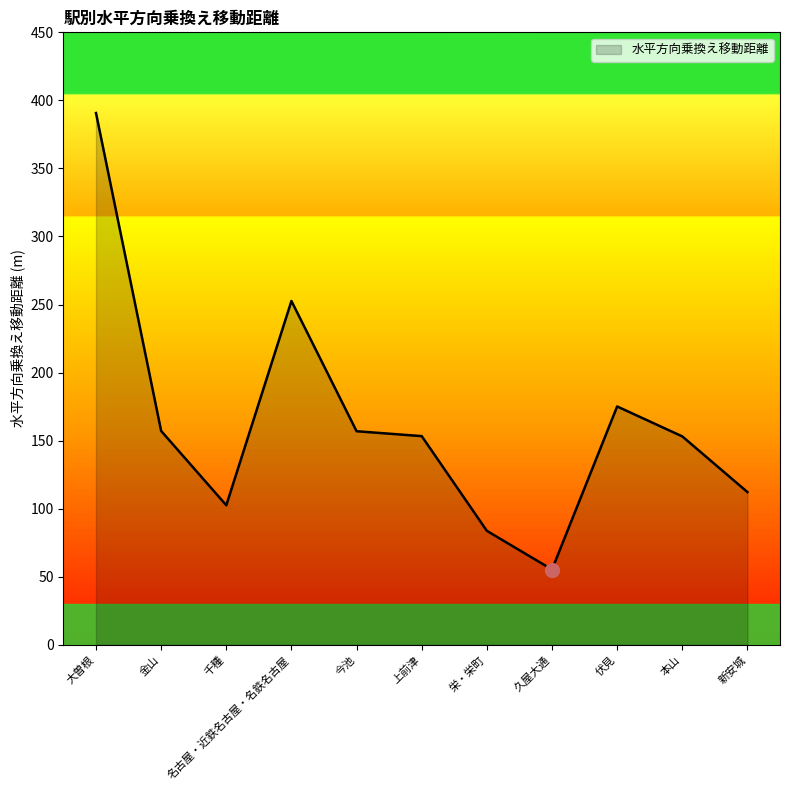

What position from the right is 千種?

9